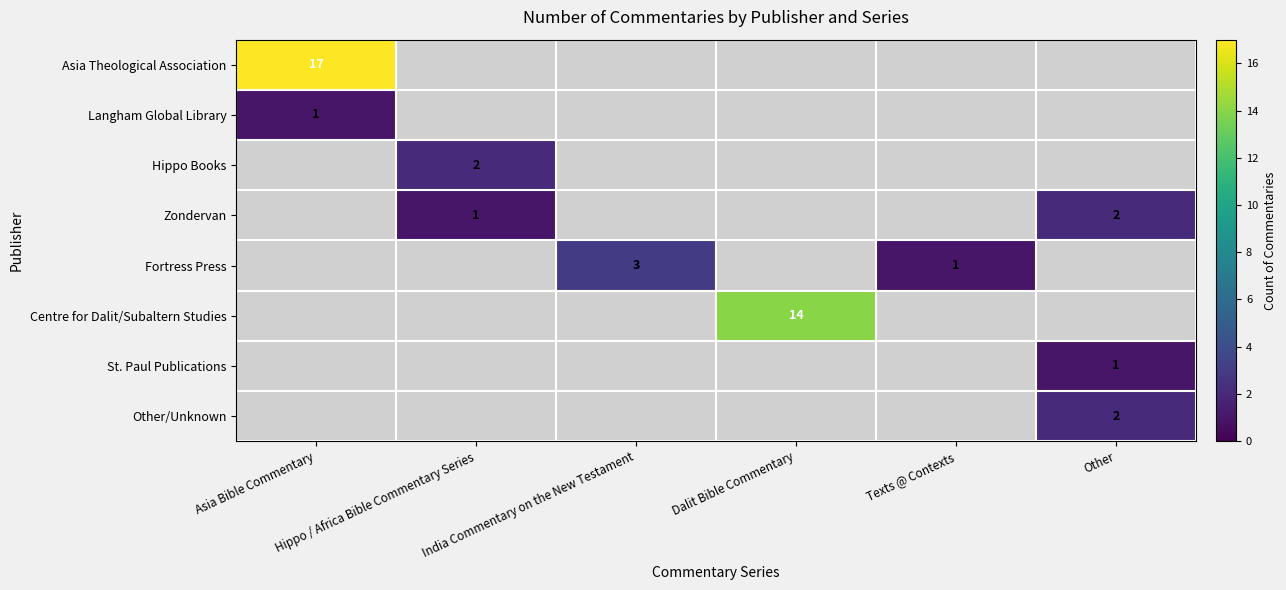

Is the value of Asia Theological Association at Dalit Bible Commentary greater than the value of Langham Global Library at Other?

No